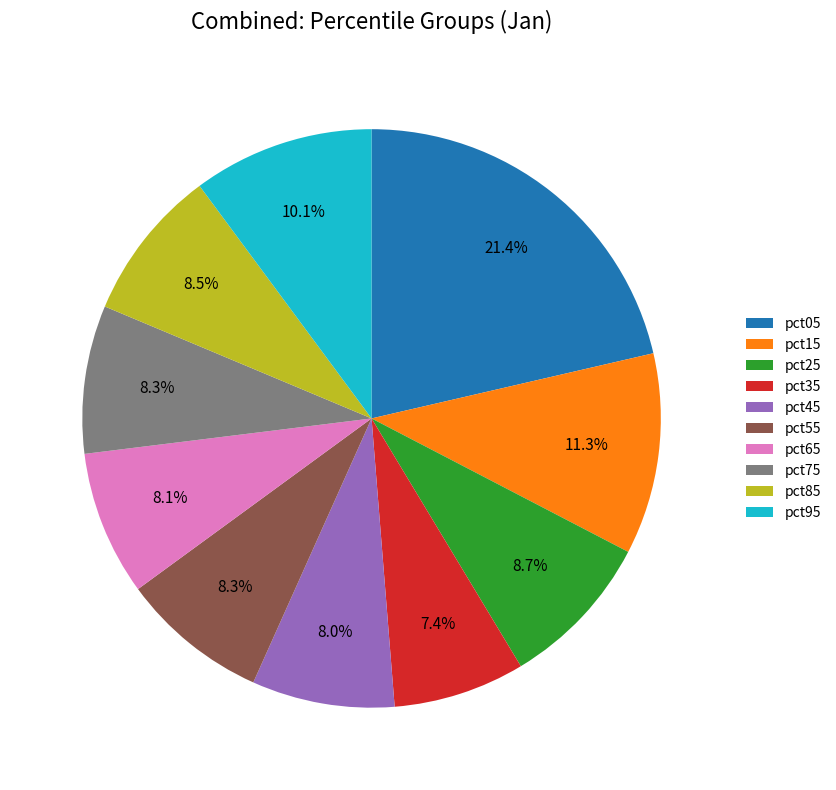

Does any single category account for the majority?

No